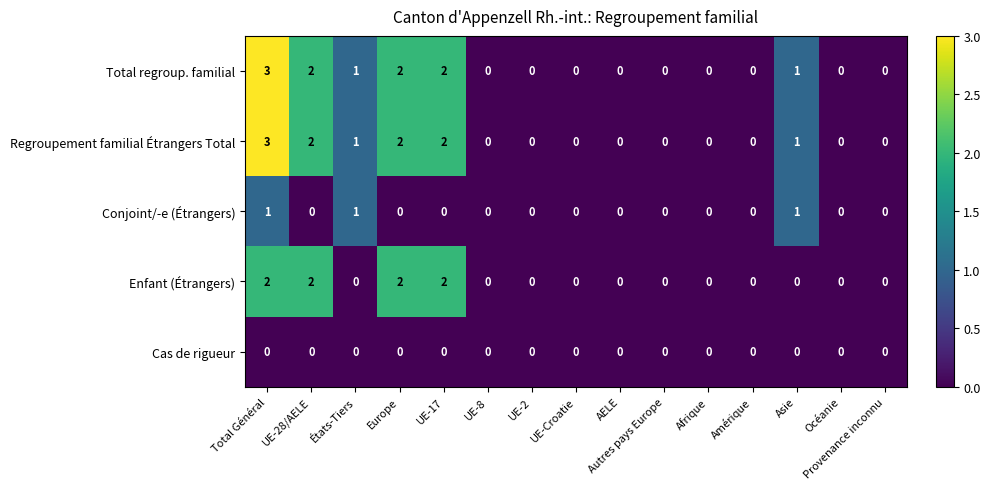

What is the sum of all Total regroup. familial values?

11